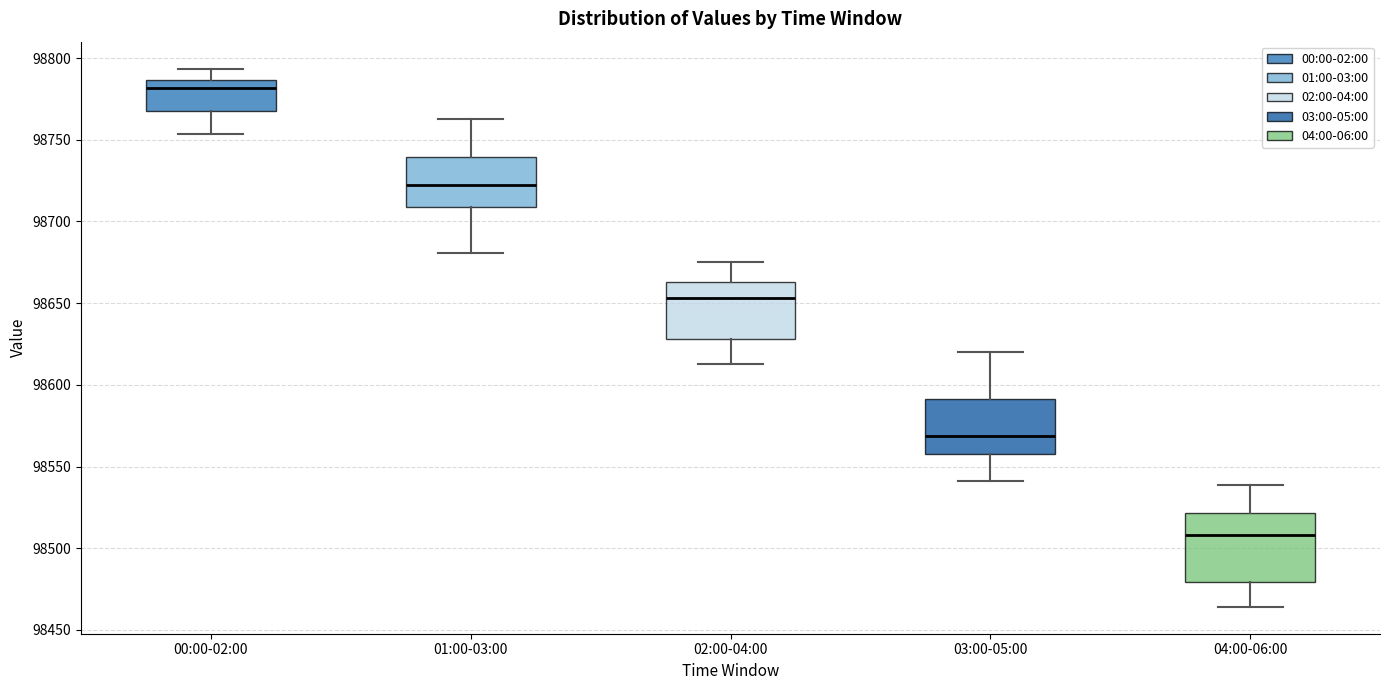

Reading left to right, transcribe this box plot: for each box, give where its median line is, the range the box spans, and where its two whiskers end, as read against the y-axis. The values are not printed on the chart, so give them approximately, as read against the axis.

00:00-02:00: median 98780, box 98770 to 98785, whiskers 98755 to 98795
01:00-03:00: median 98725, box 98710 to 98740, whiskers 98680 to 98760
02:00-04:00: median 98655, box 98630 to 98665, whiskers 98615 to 98675
03:00-05:00: median 98570, box 98560 to 98590, whiskers 98540 to 98620
04:00-06:00: median 98510, box 98480 to 98520, whiskers 98465 to 98540